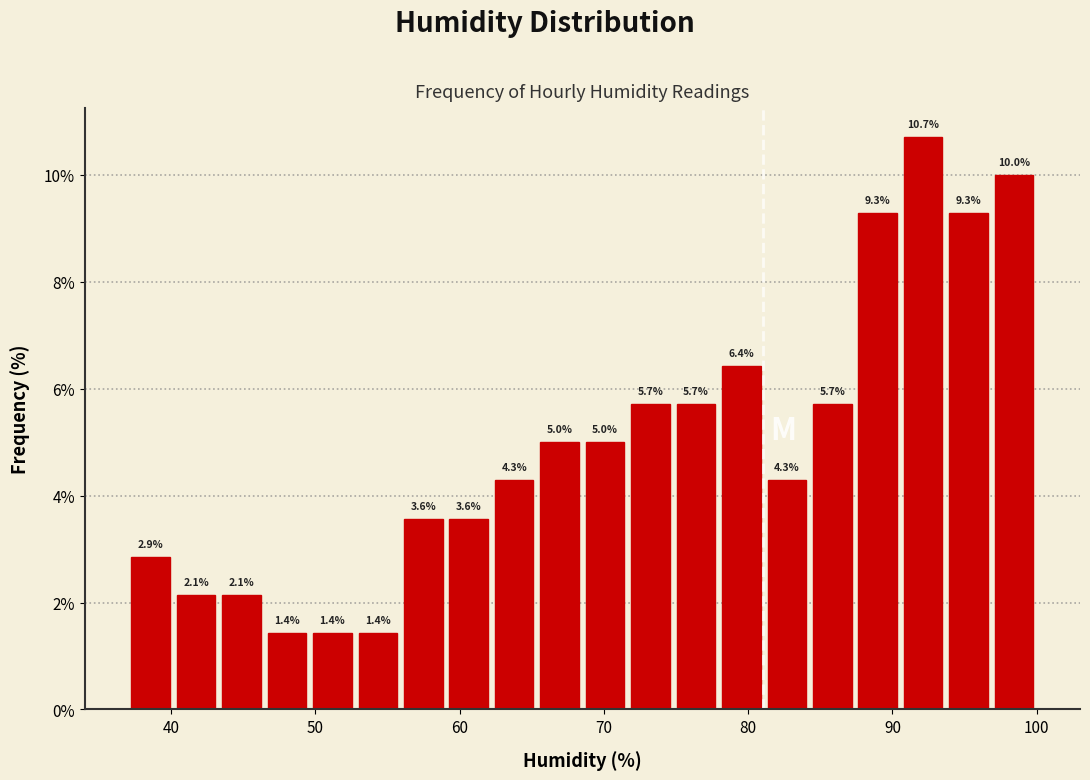

Around what value on the x-axis is the tallest bar? Give the approximate position of its centre, as read against the axis.

92